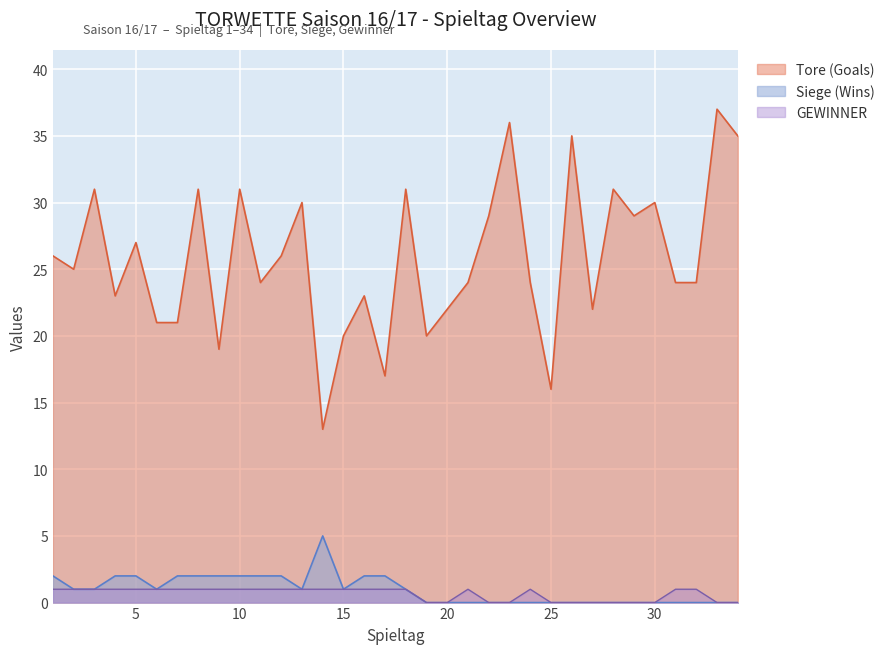

Is the value of Tore (Goals) at 3 greater than the value of Siege (Wins) at 19?

Yes